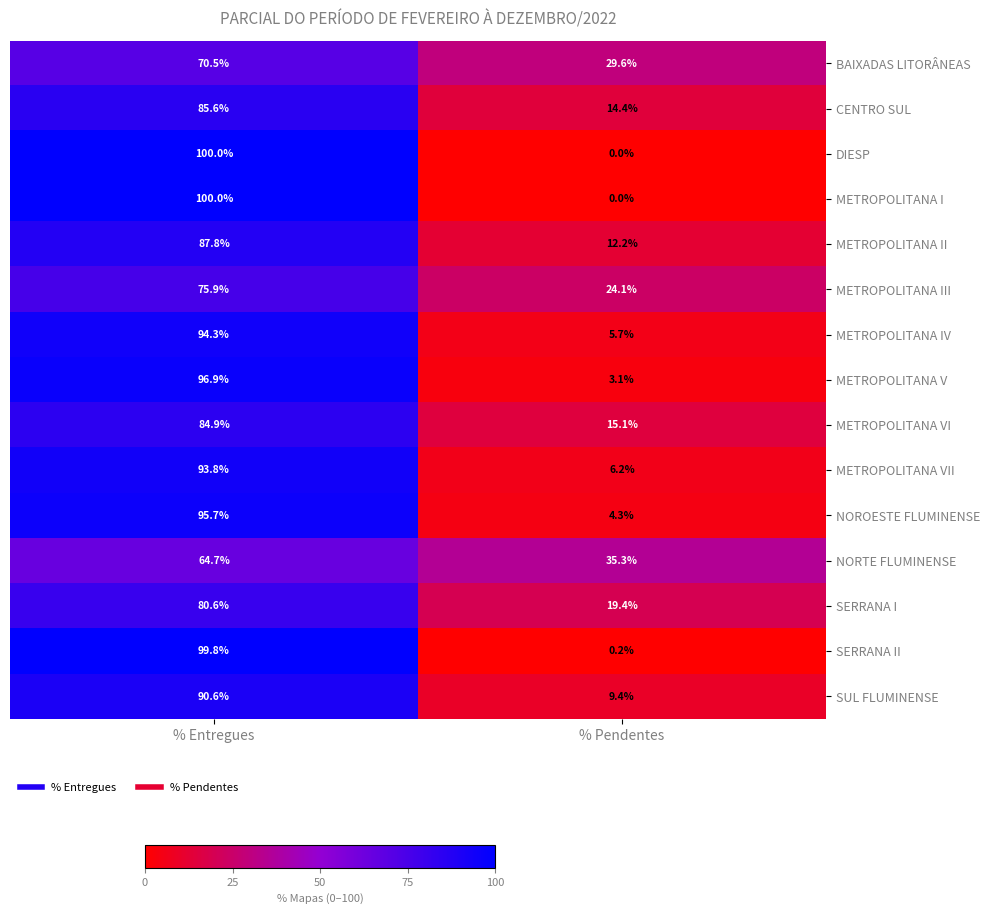

What is the difference between the highest and lowest values at % Pendentes?

35.3